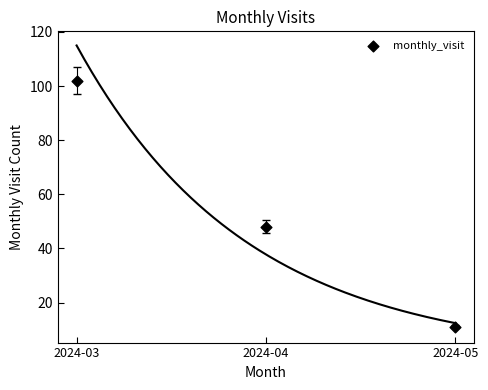

What Y value in the scatter plot is closest to 56?

48